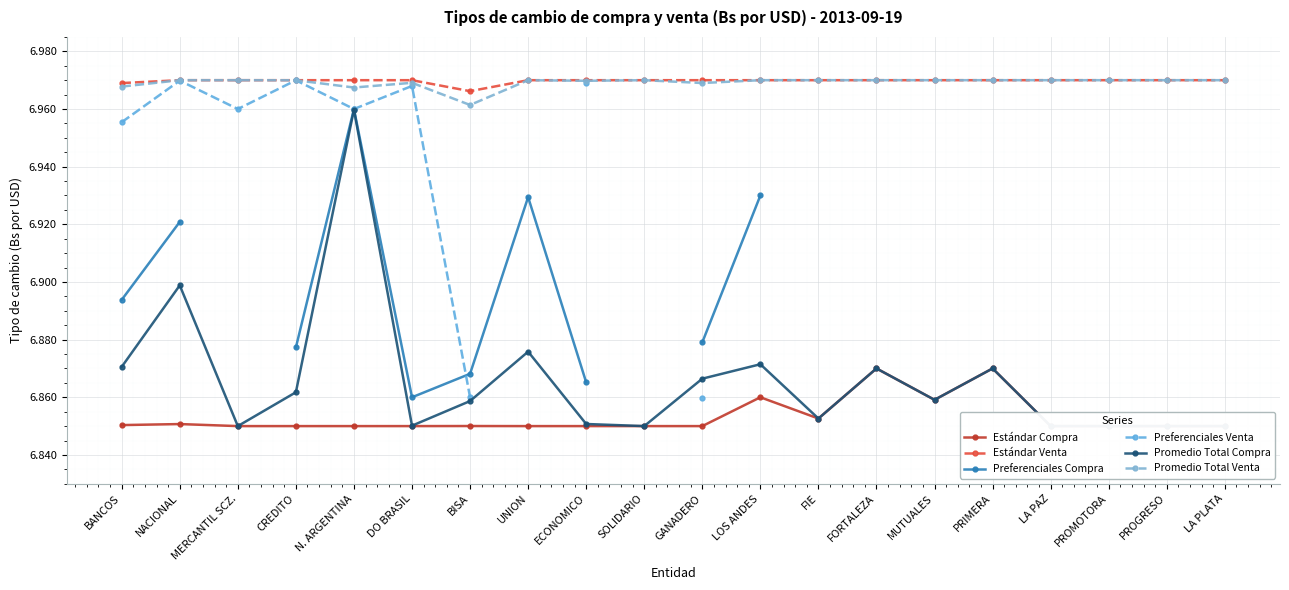

The Promedio Total Compra series shows 6.9 at MUTUALES. True or false?

True